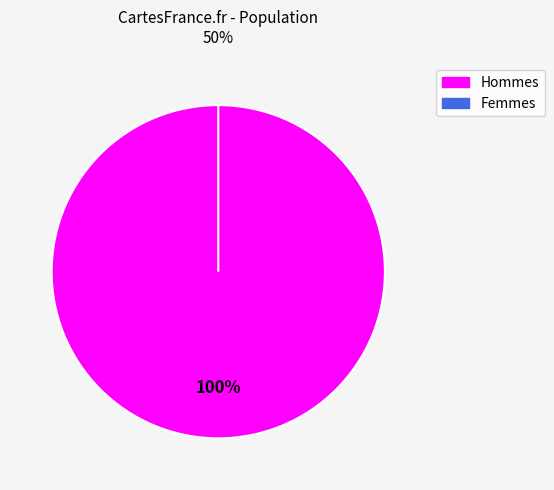

True or false: w accounts for 5% of the total.

False